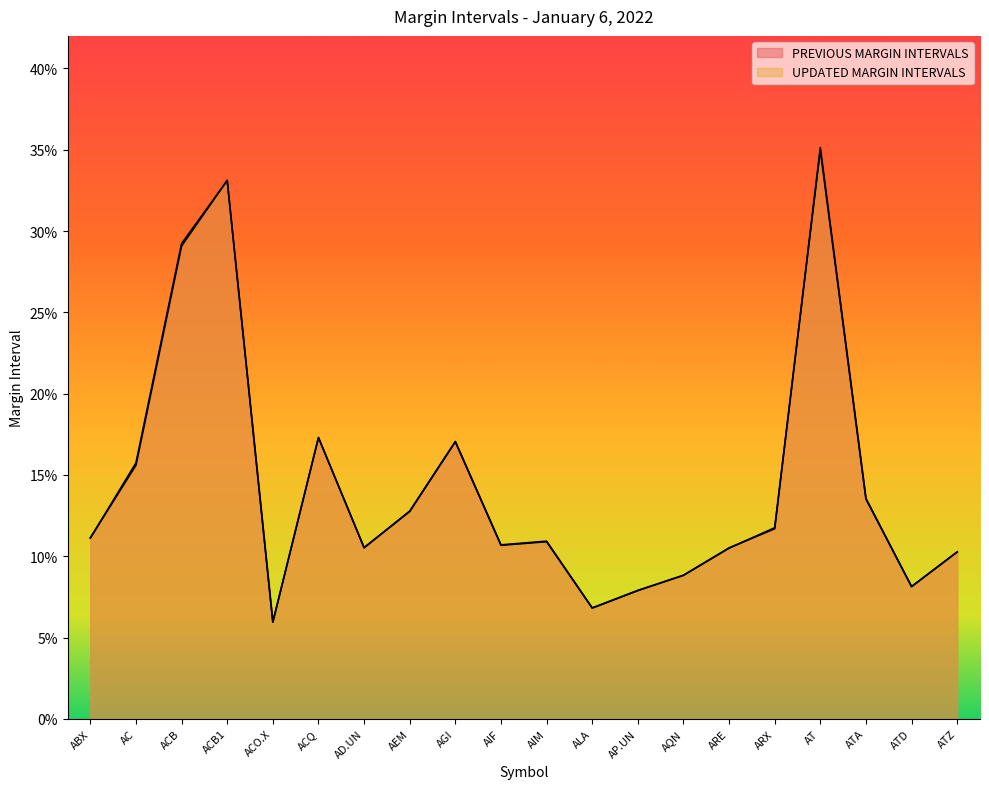

Reading left to right, transcribe all the data shown in this chart.

PREVIOUS MARGIN INTERVALS: ABX=0.1	AC=0.2	ACB=0.3	ACB1=0.3	ACO.X=0.1	ACQ=0.2	AD.UN=0.1	AEM=0.1	AGI=0.2	AIF=0.1	AIM=0.1	ALA=0.1	AP.UN=0.1	AQN=0.1	ARE=0.1	ARX=0.1	AT=0.4	ATA=0.1	ATD=0.1	ATZ=0.1
UPDATED MARGIN INTERVALS: ABX=0.1	AC=0.2	ACB=0.3	ACB1=0.3	ACO.X=0.1	ACQ=0.2	AD.UN=0.1	AEM=0.1	AGI=0.2	AIF=0.1	AIM=0.1	ALA=0.1	AP.UN=0.1	AQN=0.1	ARE=0.1	ARX=0.1	AT=0.3	ATA=0.1	ATD=0.1	ATZ=0.1